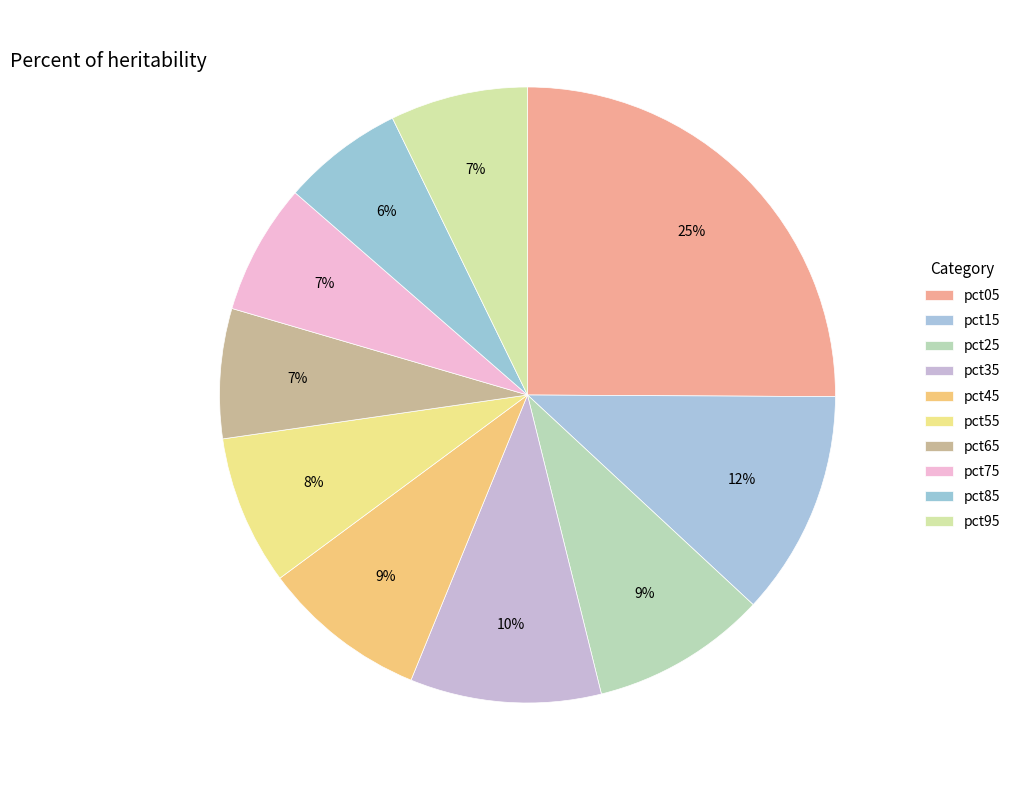

Rank the categories by value from lowest to highest.

pct85, pct65, pct75, pct95, pct55, pct45, pct25, pct35, pct15, pct05